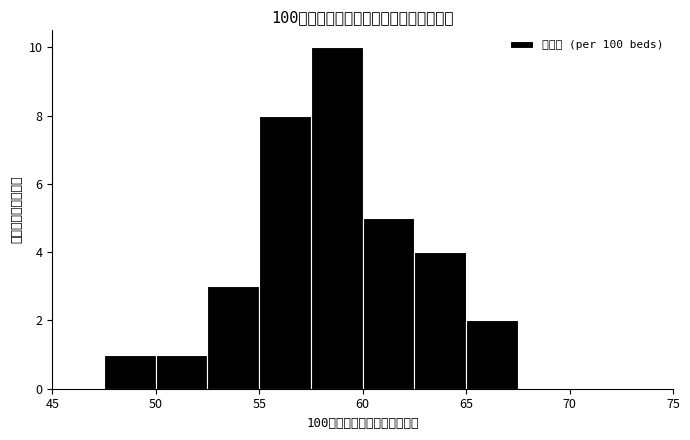

Which range on the x-axis has the tallest bar?

57.5 to 60.0